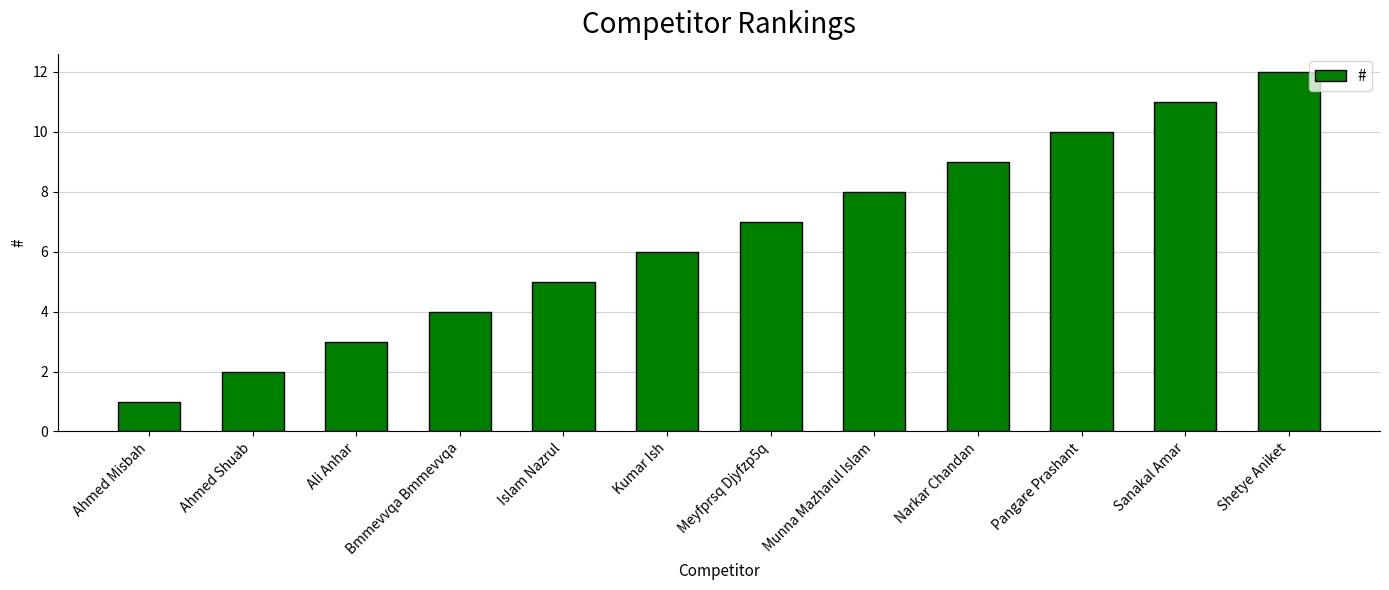

List the labels in order of value, largest first.

Shetye Aniket, Sanakal Amar, Pangare Prashant, Narkar Chandan, Munna Mazharul Islam, Meyfprsq Djyfzp5q, Kumar Ish, Islam Nazrul, Bmmevvqa Bmmevvqa, Ali Anhar, Ahmed Shuab, Ahmed Misbah